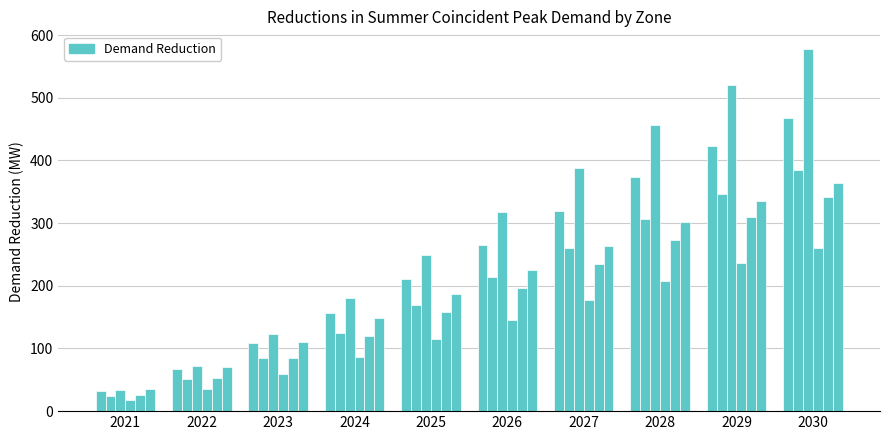

How many data points does each series have?

10